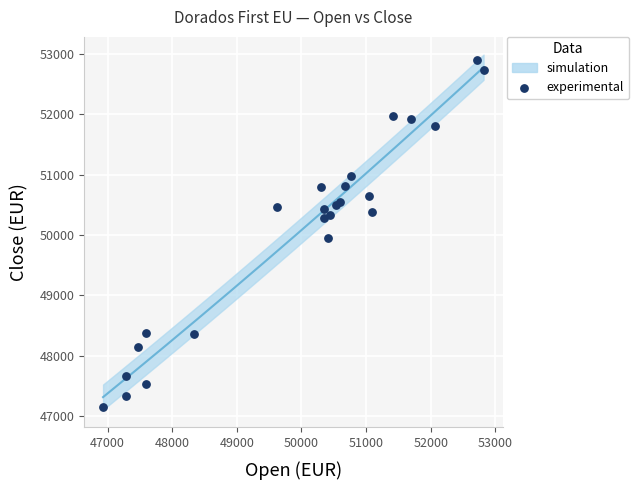

What is the range of X values (max minus min)?

5888